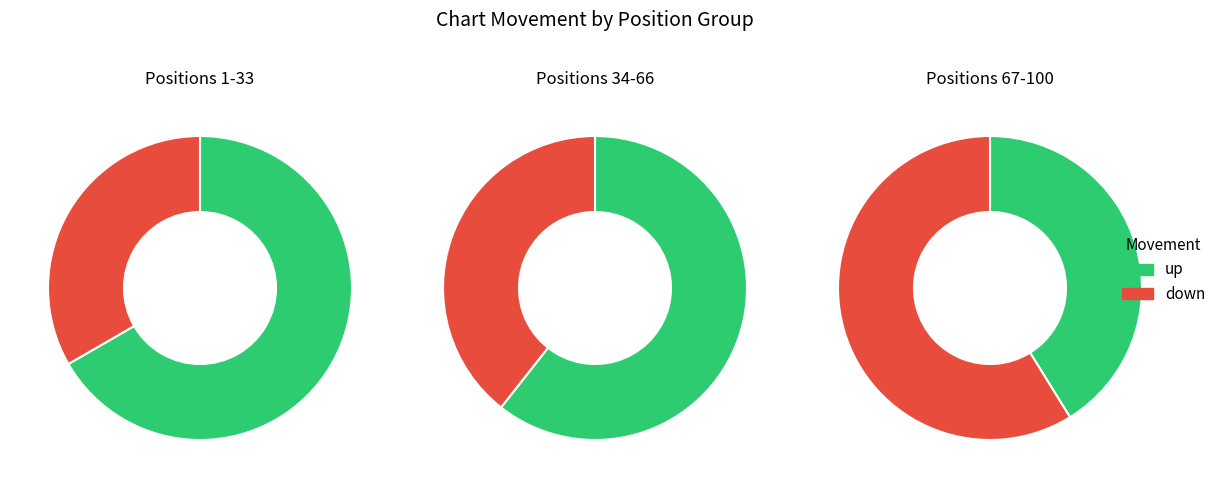

Is there a majority slice in this chart?

Yes